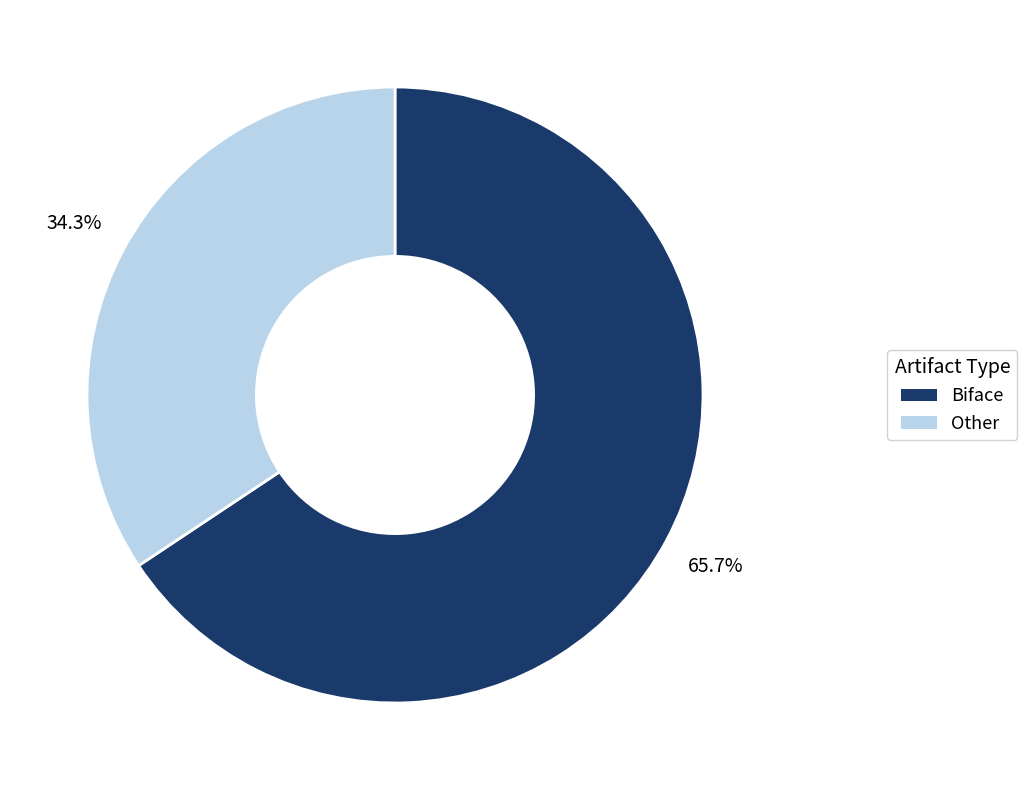

True or false: Other accounts for 34% of the total.

True